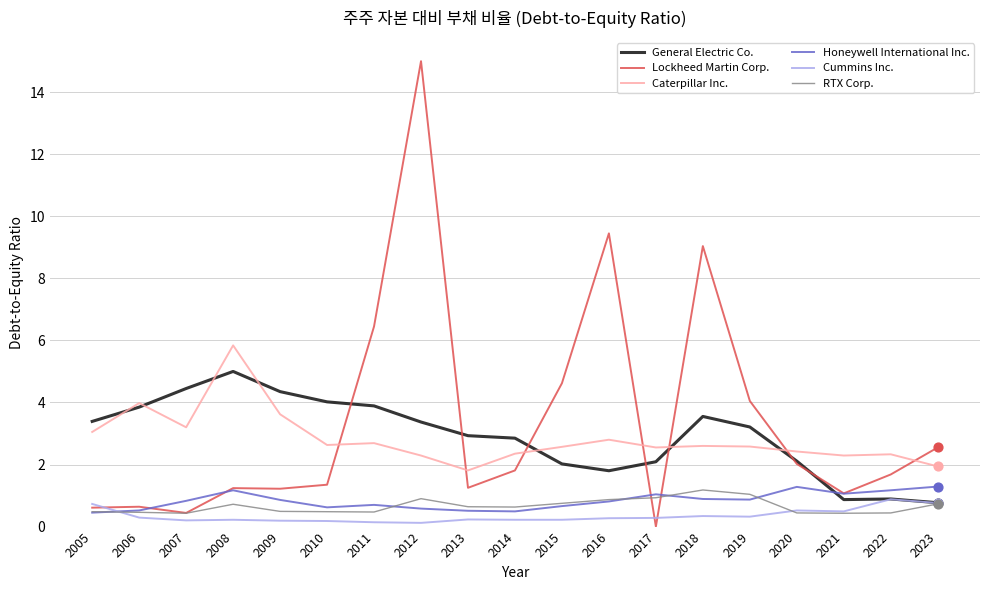

Which series has the widest spread of values?

Lockheed Martin Corp.